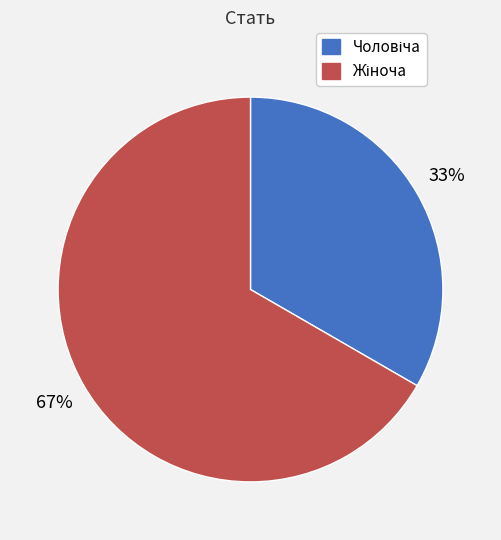

Does any single category account for the majority?

Yes